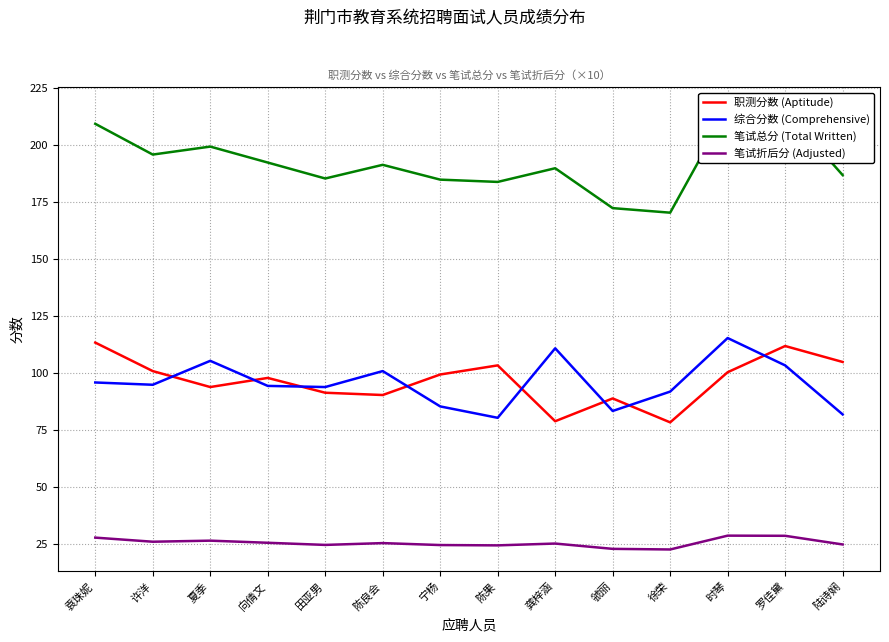

How many lines are shown in the chart?

4